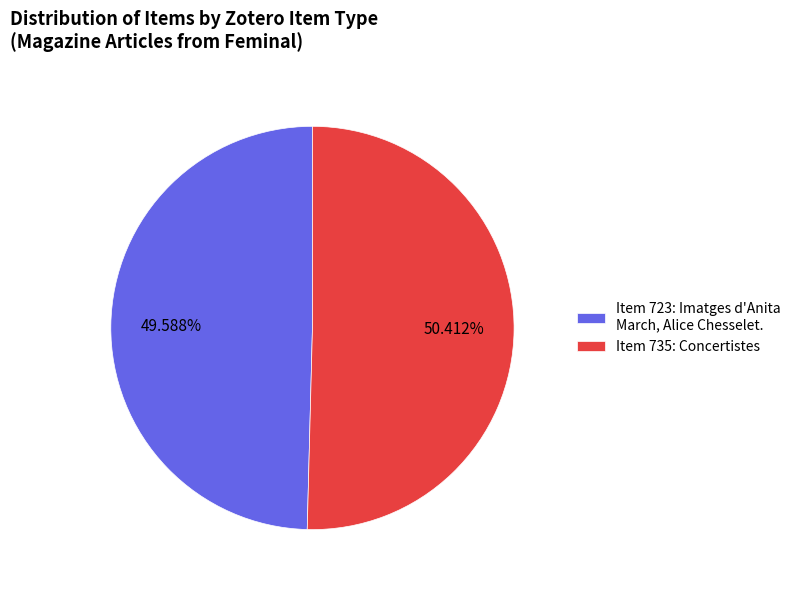

Which category has the smallest portion of the pie?

Item 723: Imatges d'Anita March, Alice Chesselet.